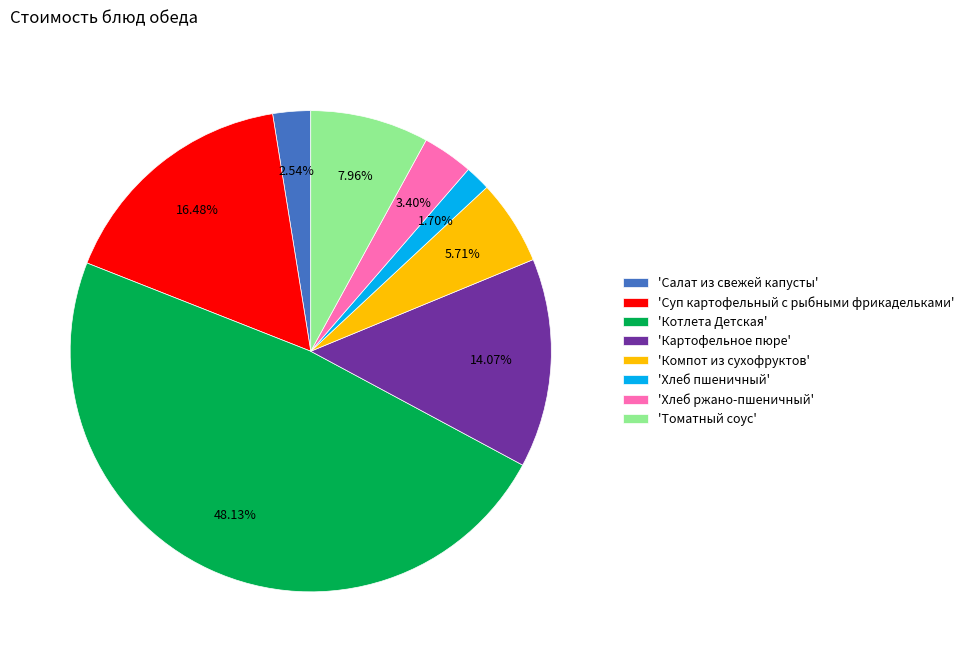

Is there any slice that represents more than half of the pie?

No